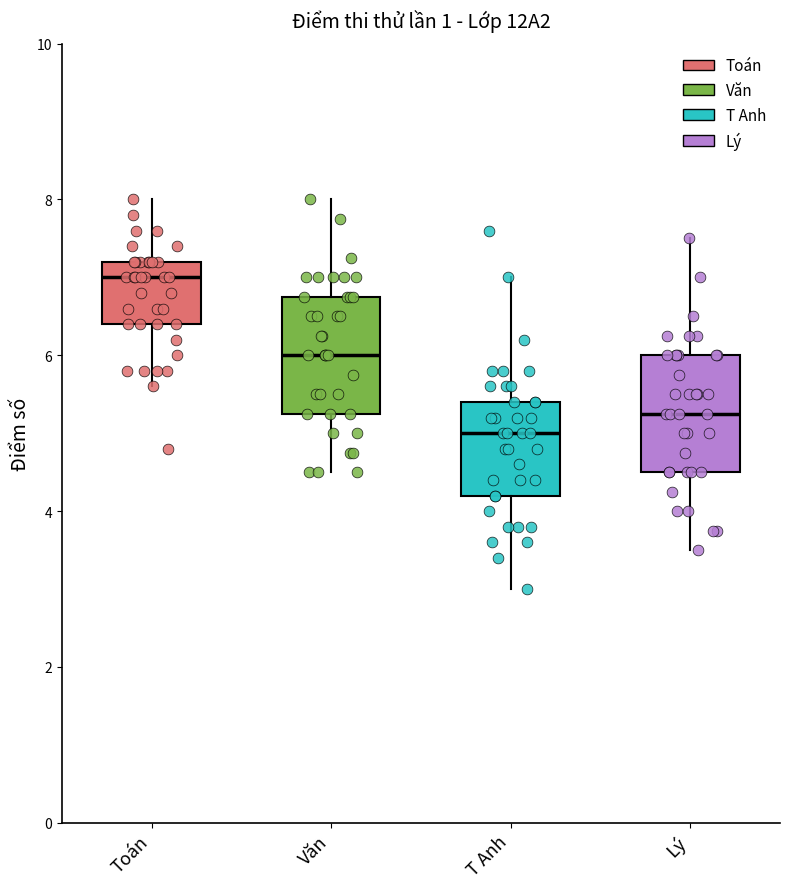

Reading left to right, read every box against the y-axis: the position of its median line, the range the box covers, and the ends of its whiskers. The values are not printed on the chart, so give them approximately, as read against the axis.

Toán: median 7.0, box 6.4 to 7.2, whiskers 5.6 to 8.0
Văn: median 6.0, box 5.2 to 6.8, whiskers 4.6 to 8.0
T Anh: median 5.0, box 4.2 to 5.4, whiskers 3.0 to 7.0
Lý: median 5.2, box 4.6 to 6.0, whiskers 3.6 to 7.6